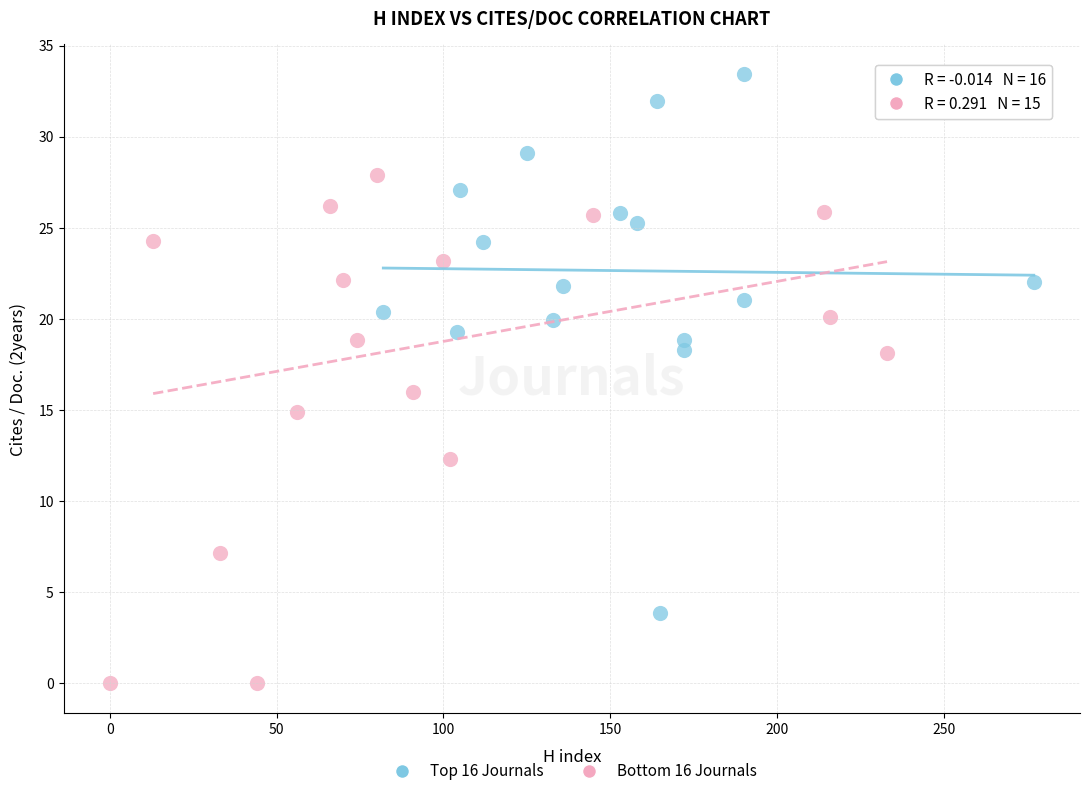

Which series contains the lowest Y value?

Bottom 16 Journals